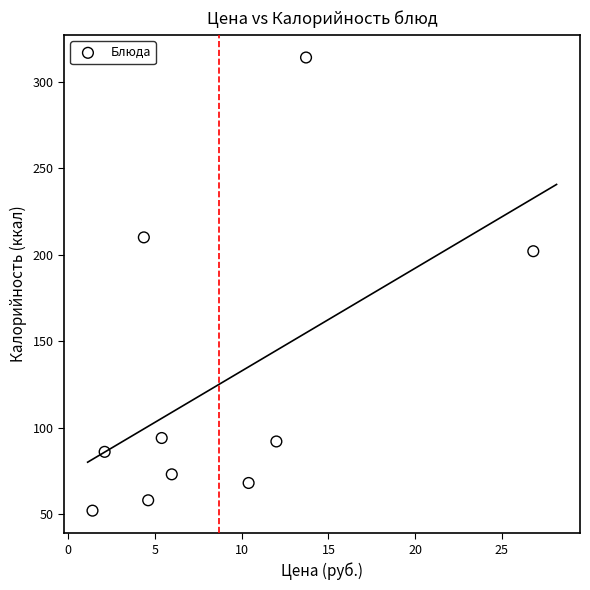

What Y value in the scatter plot is closest to 183?

202